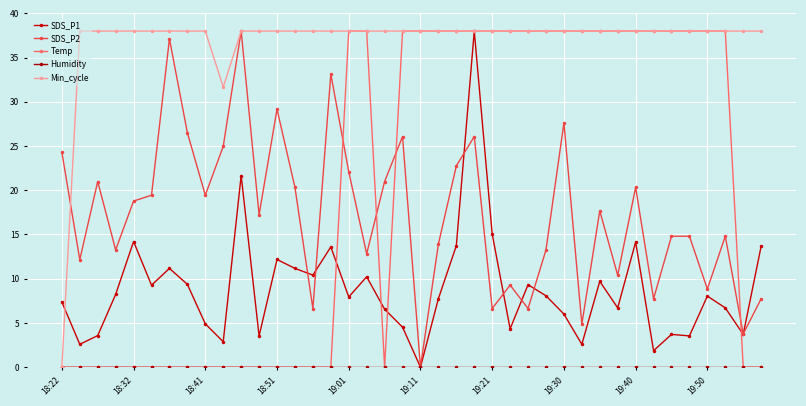

How many categories are shown in the chart?

40